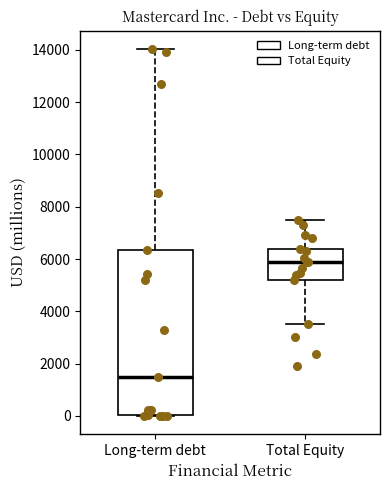

Reading left to right, transcribe this box plot: for each box, give where its median line is, the range the box spans, and where its two whiskers end, as read against the y-axis. The values are not printed on the chart, so give them approximately, as read against the axis.

Long-term debt: median 1400, box 0 to 6400, whiskers 0 to 14000
Total Equity: median 5800, box 5200 to 6400, whiskers 3600 to 7400